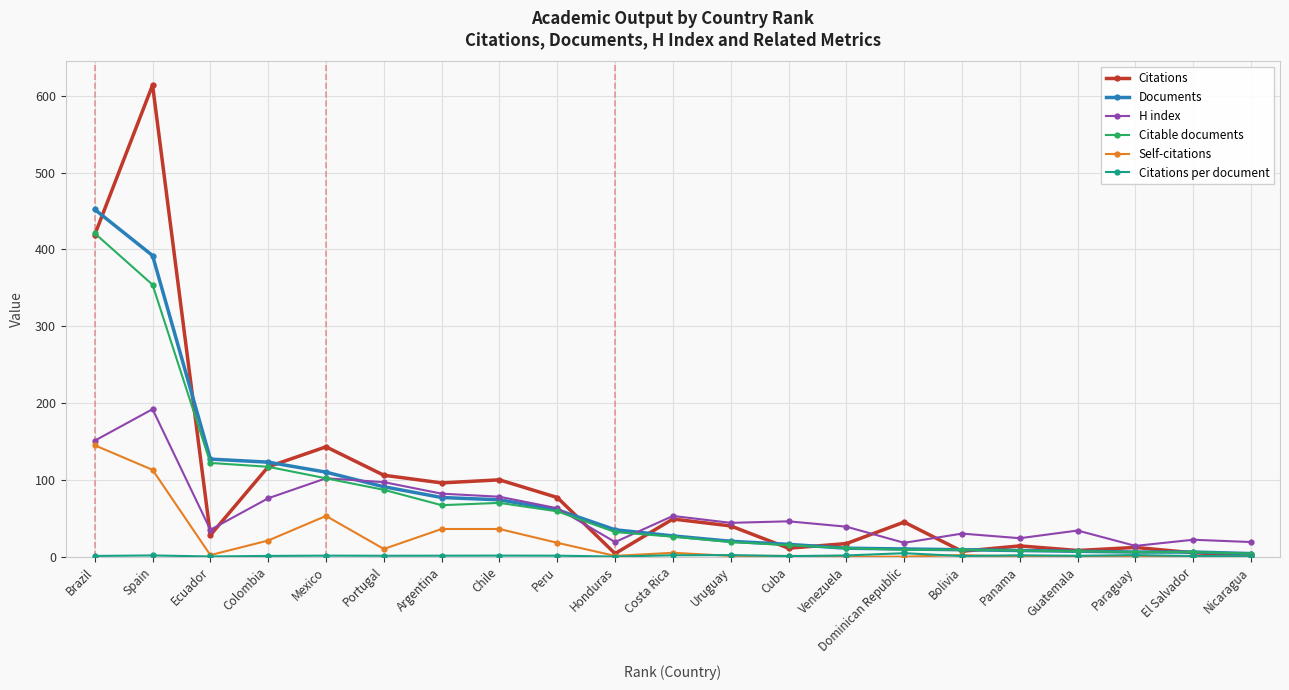

Is the value of Citations at Colombia greater than the value of H index at Bolivia?

Yes